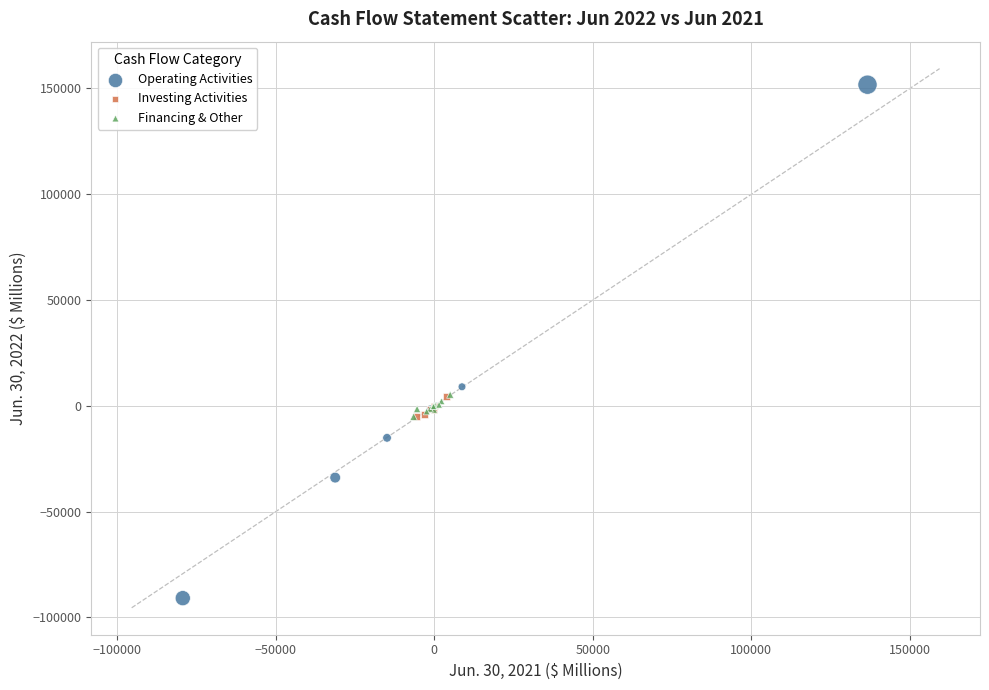

Which series contains the lowest Y value?

Operating Activities